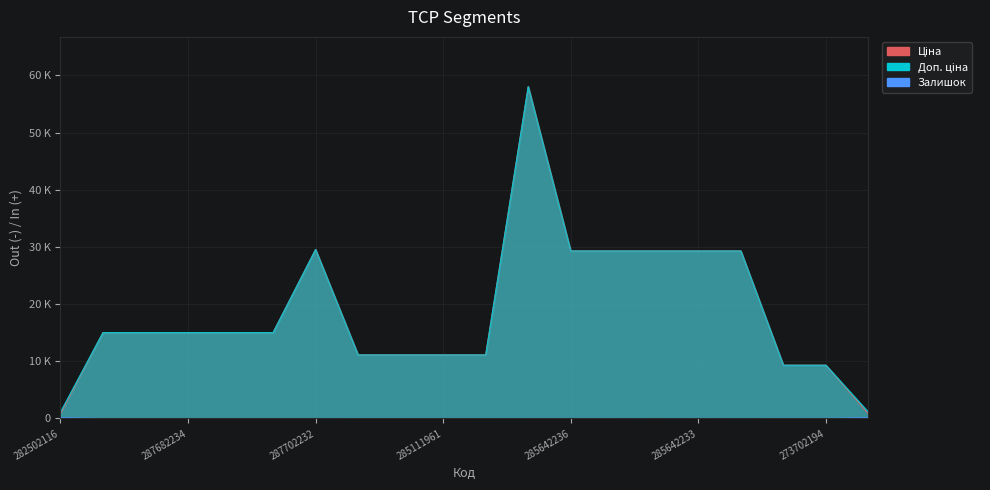

What position from the right is 273702193?

3